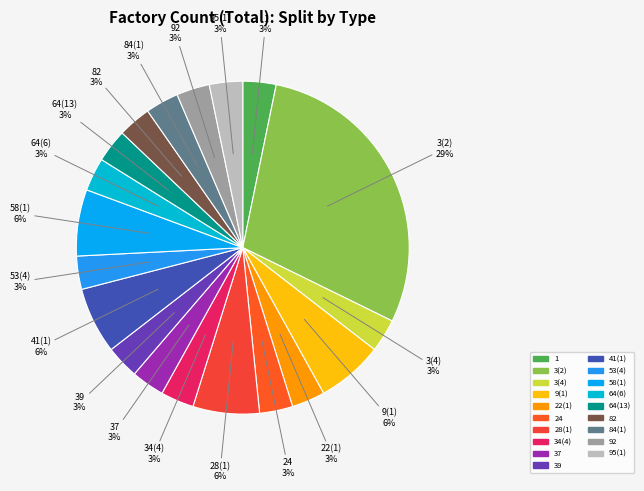

Is it true that 84(1) is 8% of the pie?

False